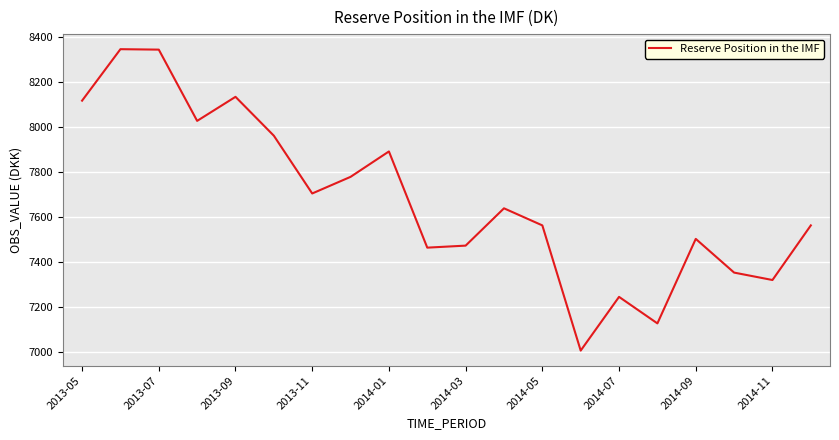

What is the difference between the maximum and minimum values?

1341